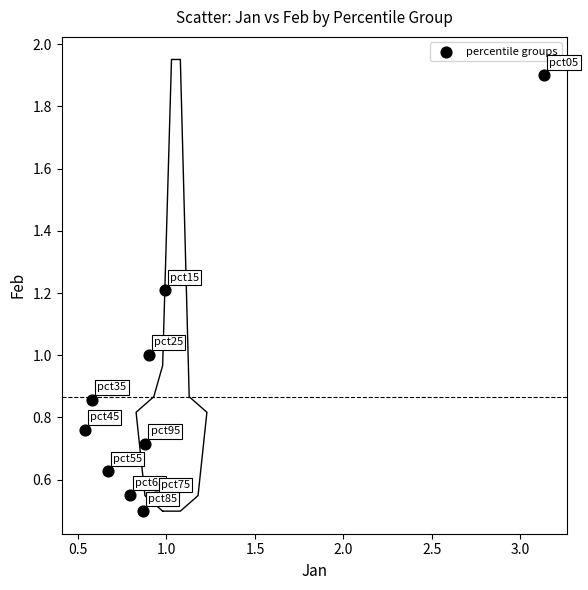

What is the range of X values (max minus min)?

2.6